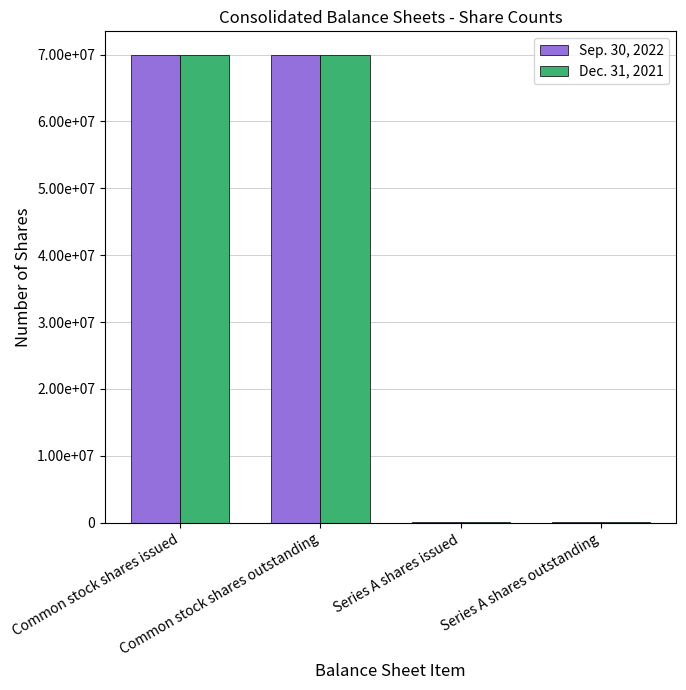

At how many categories does at least one series exceed 2163357?

2